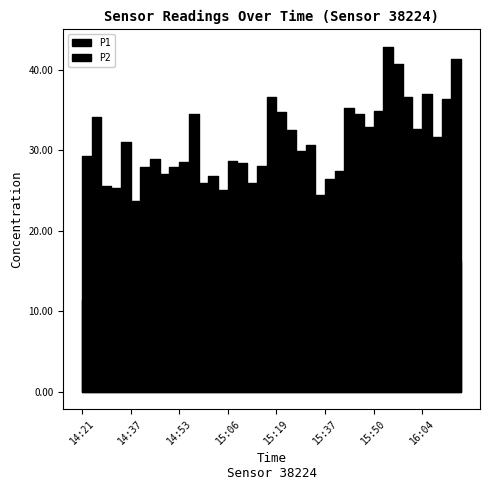

True or false: P1 and P2 intersect in this chart.

False